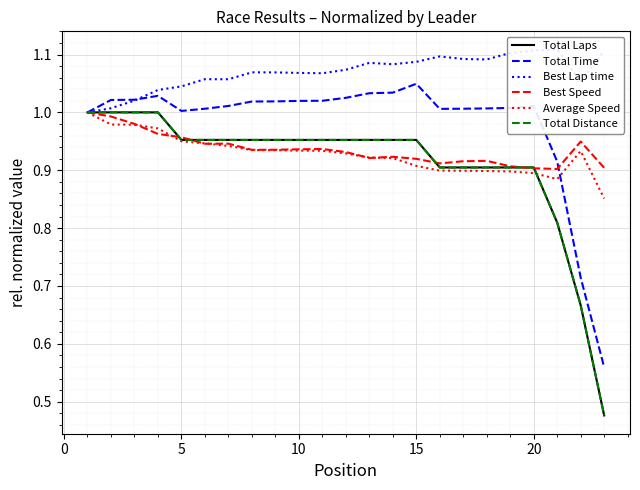

Which series has the widest spread of values?

Total Laps